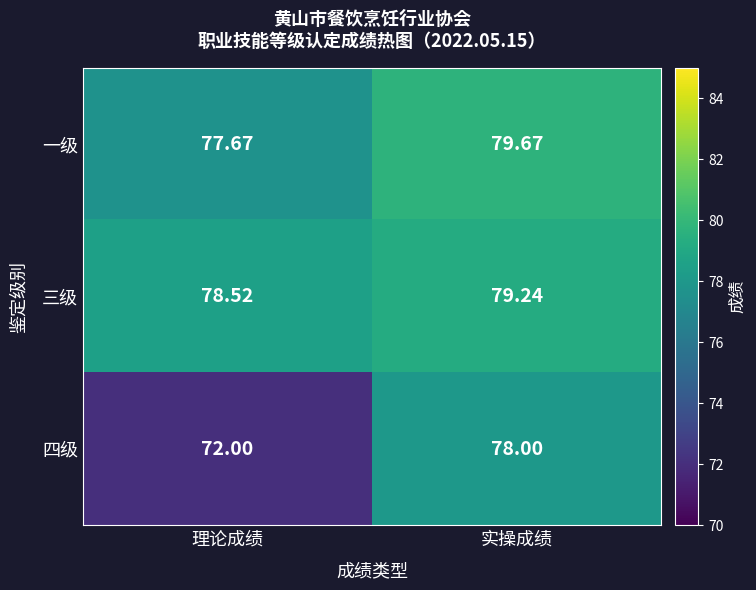

Which category has the highest value across all series?

实操成绩